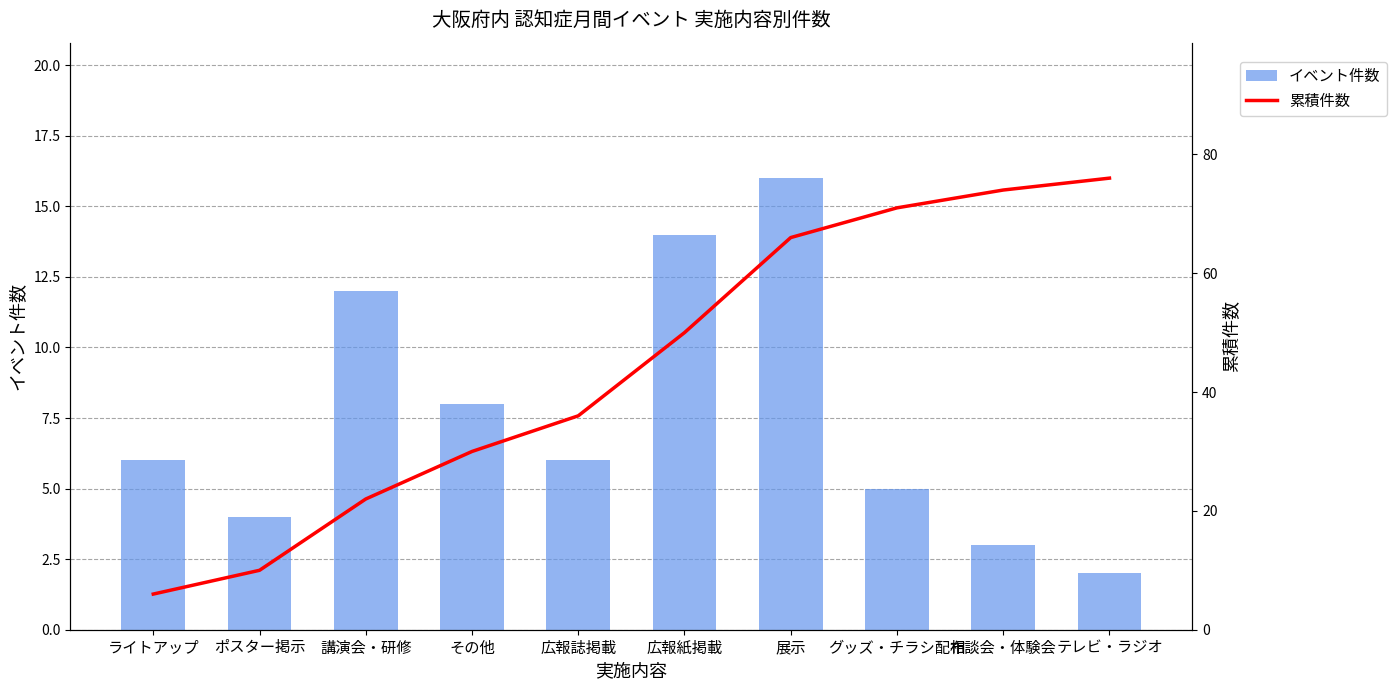

What is the greatest value displayed?

76